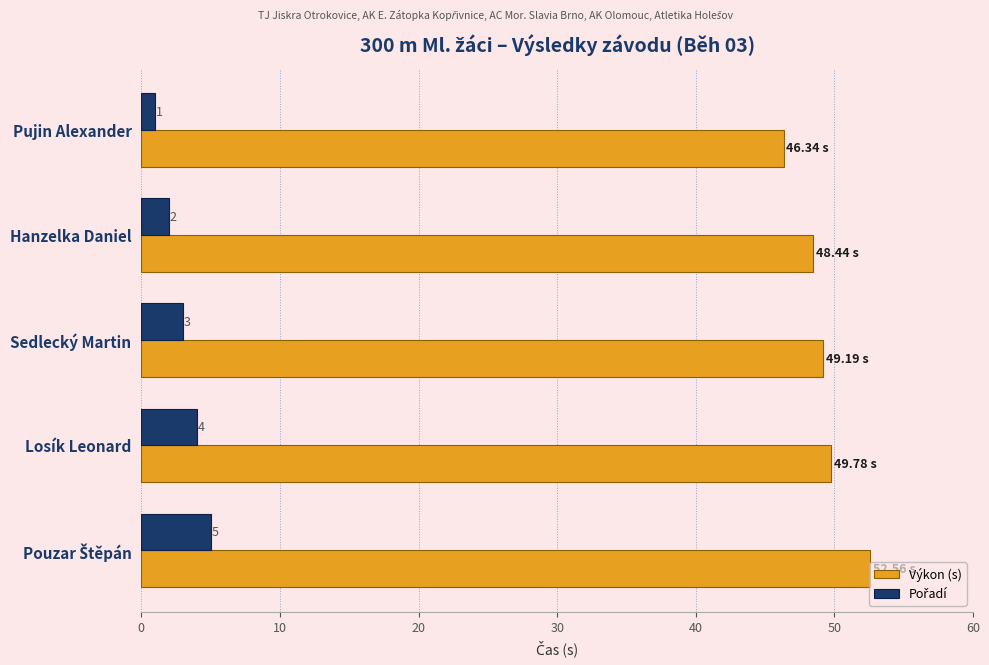

Which series has the largest total across all categories?

Výkon (s)